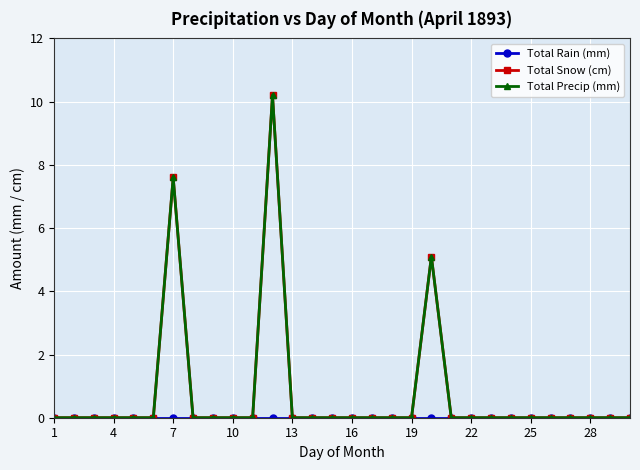

Does the chart display data point markers on the line(s)?

Yes